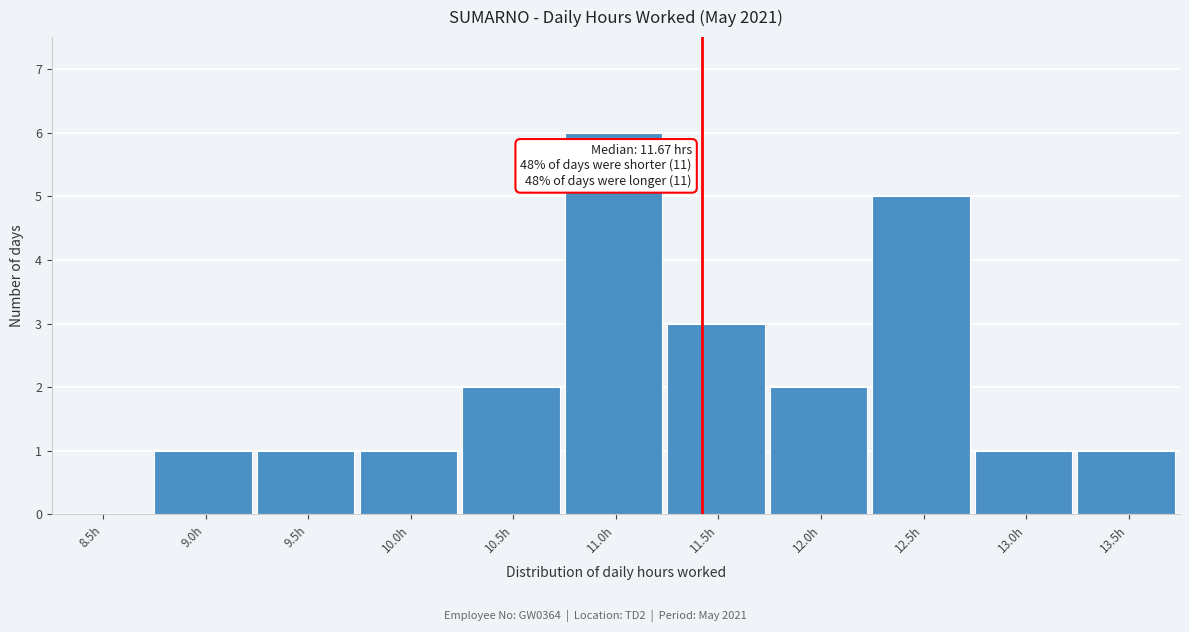

Reading left to right, extract all data points from this chart.

8.5h=0	9.0h=1	9.5h=1	10.0h=1	10.5h=2	11.0h=6	11.5h=3	12.0h=2	12.5h=5	13.0h=1	13.5h=1